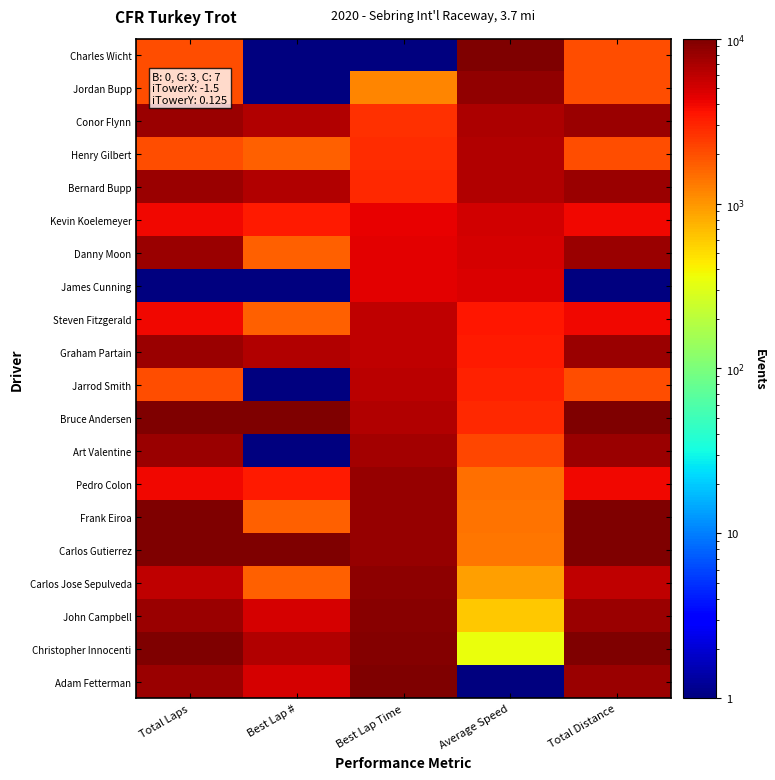

Which has a higher value, Total Distance or Total Laps?

Total Distance